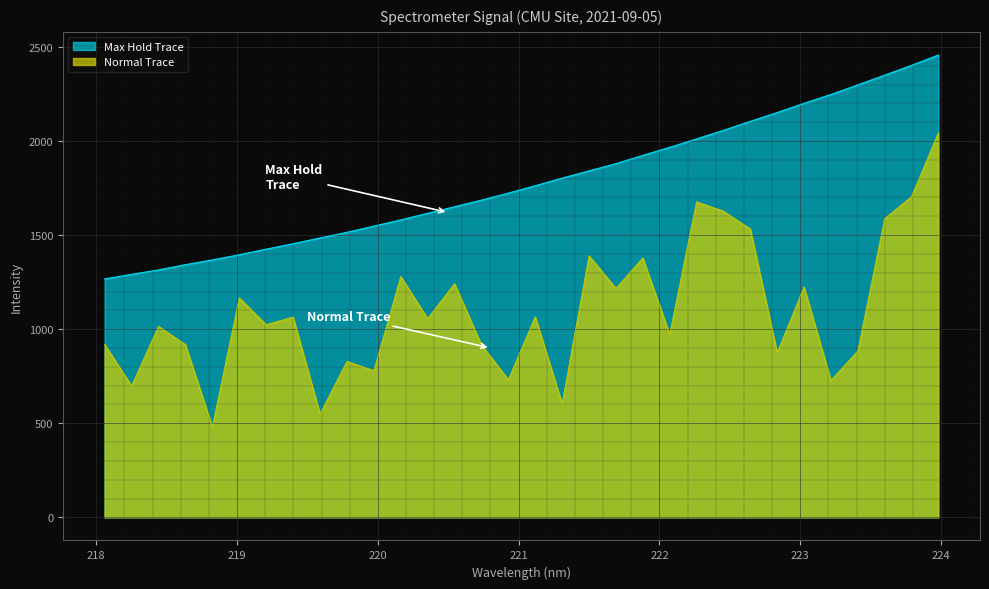

Which series has the largest total across all categories?

Max Hold Trace